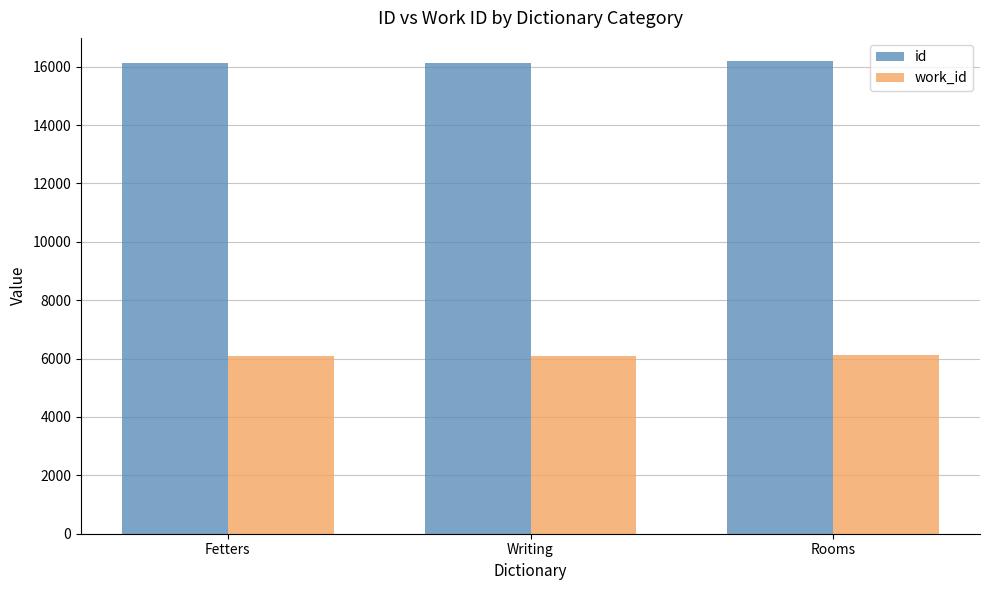

What position from the right is Writing?

2